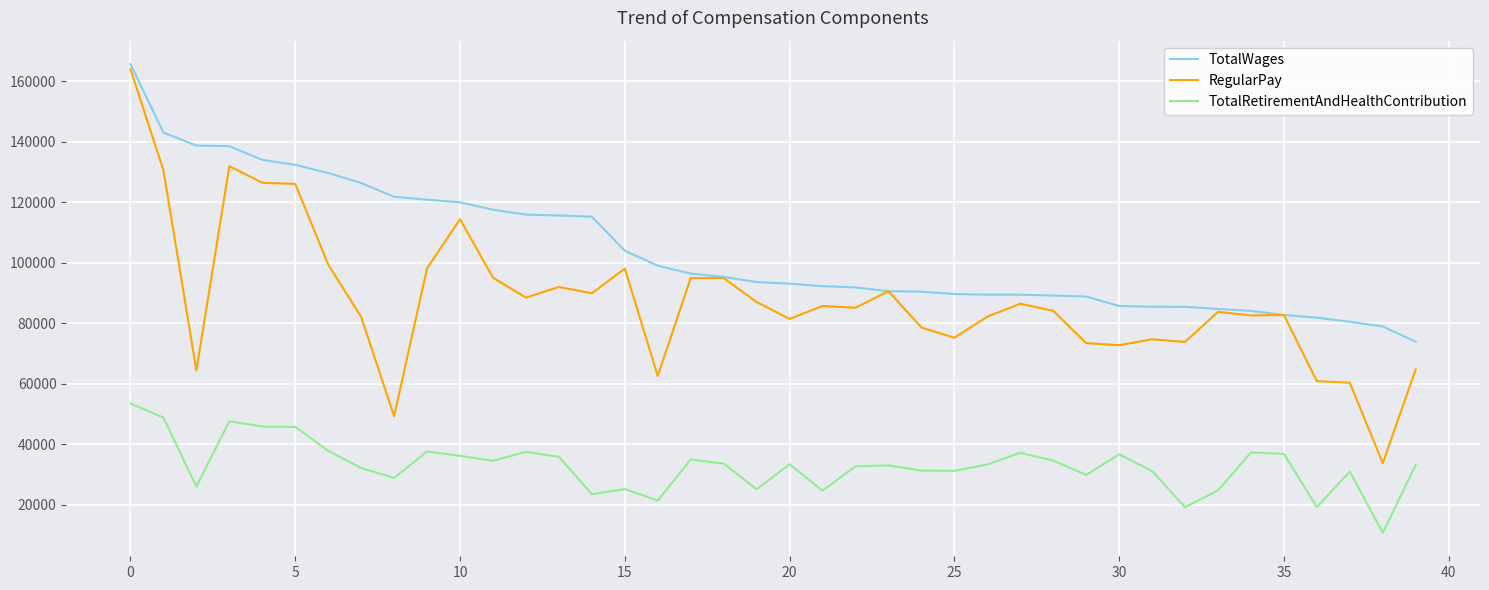

What is the maximum value for RegularPay?

163885